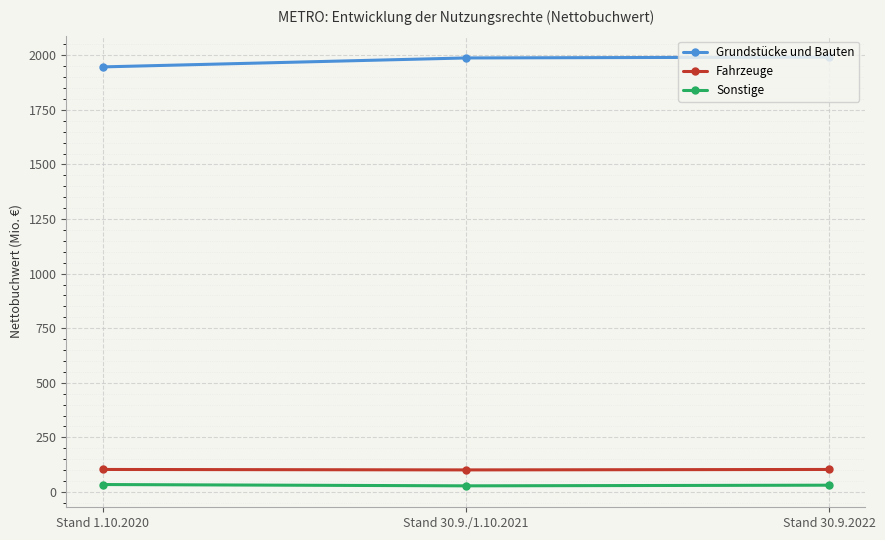

What is the greatest value displayed?

1992